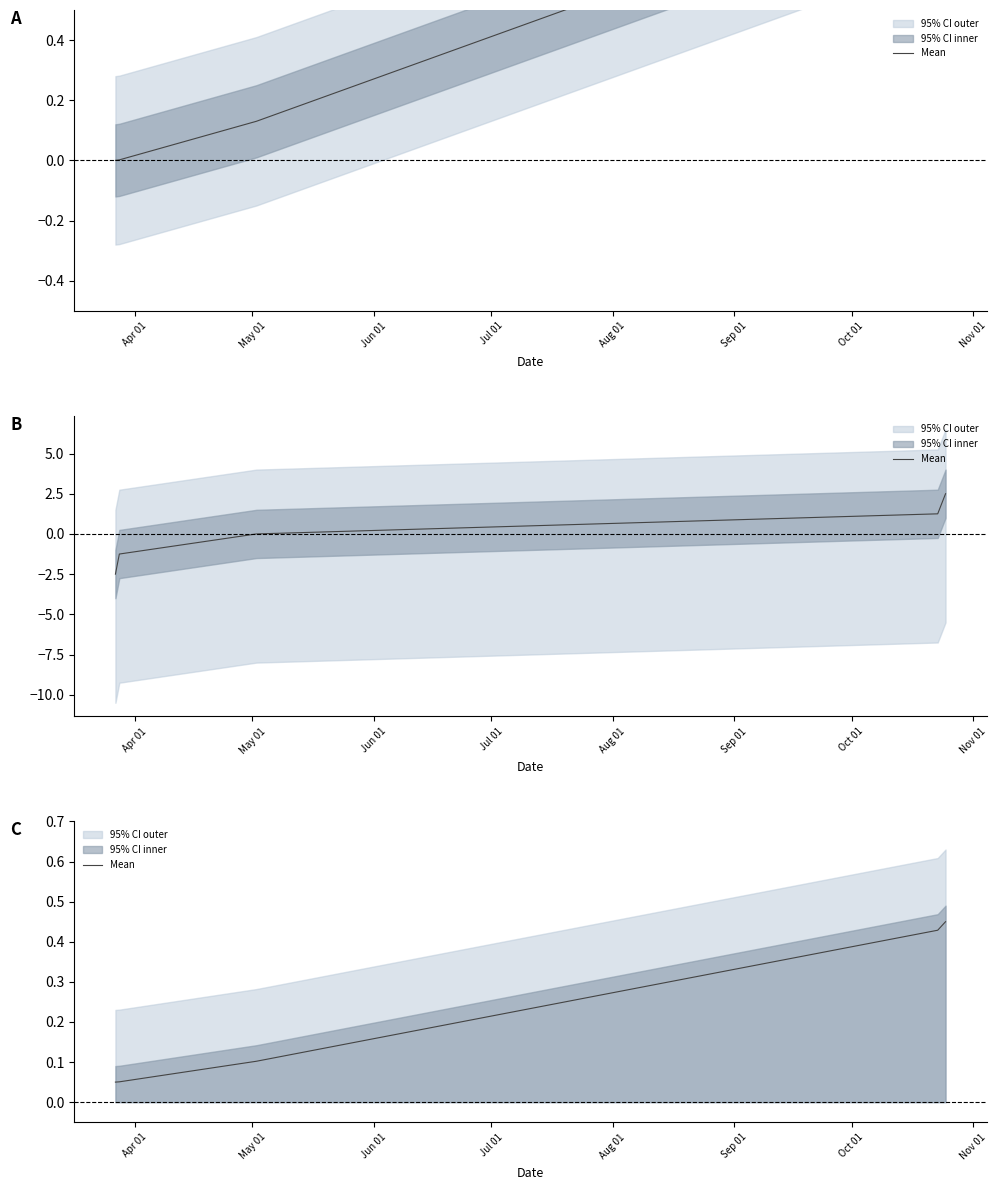

List the labels in order of value, largest first.

Aug 01, Jul 01, Jun 01, May 01, Apr 01